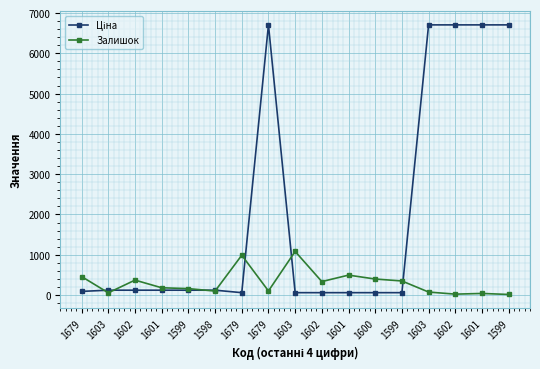

After their last crossing, which series has the higher values: Залишок or Ціна?

Ціна